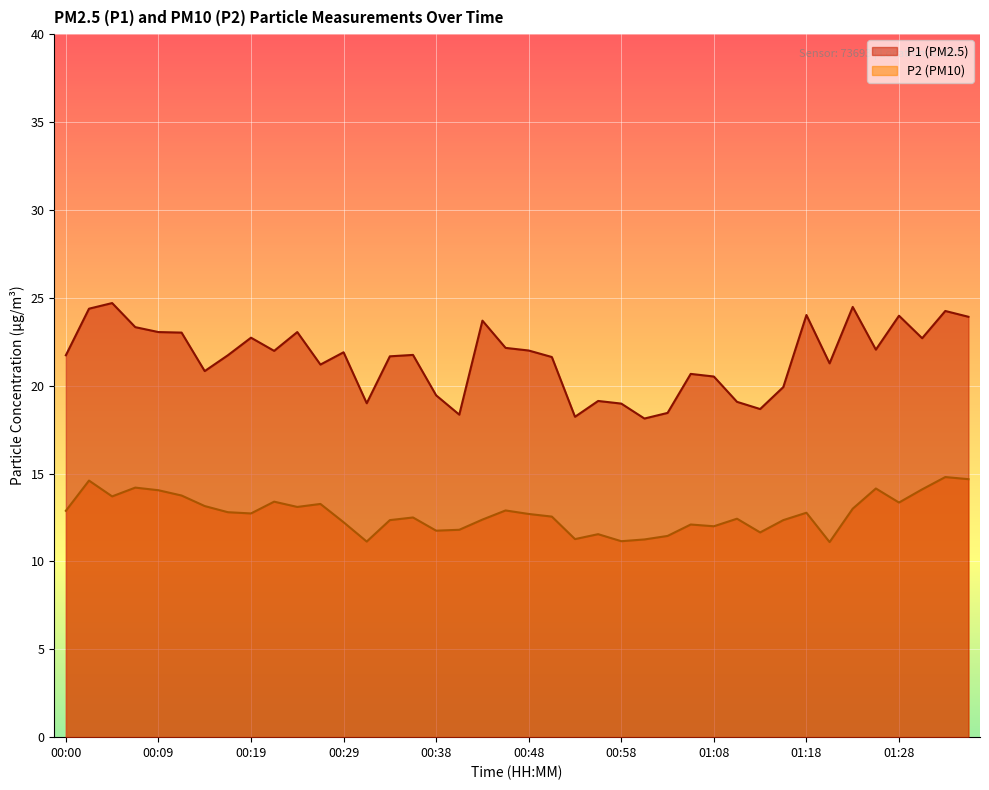

Between 00:26 and 01:25, which is larger?

01:25